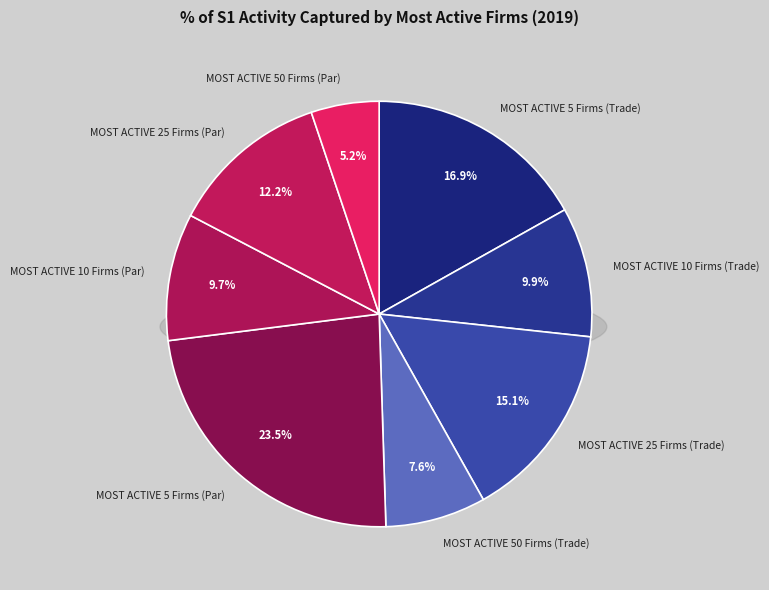

Do MOST ACTIVE 50 Firms (Par) and MOST ACTIVE 25 Firms (Trade) together represent more than half of the pie?

No